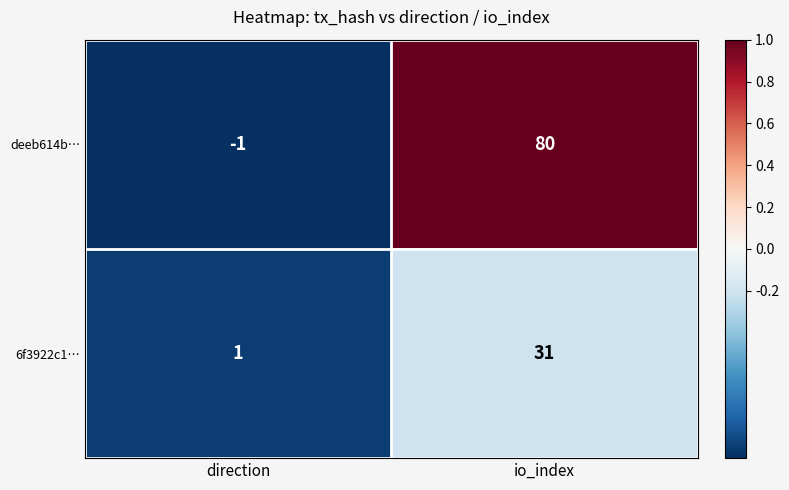

Reading right to left, extract all data points from this chart.

deeb614b…: io_index=80	direction=-1
6f3922c1…: io_index=31	direction=1